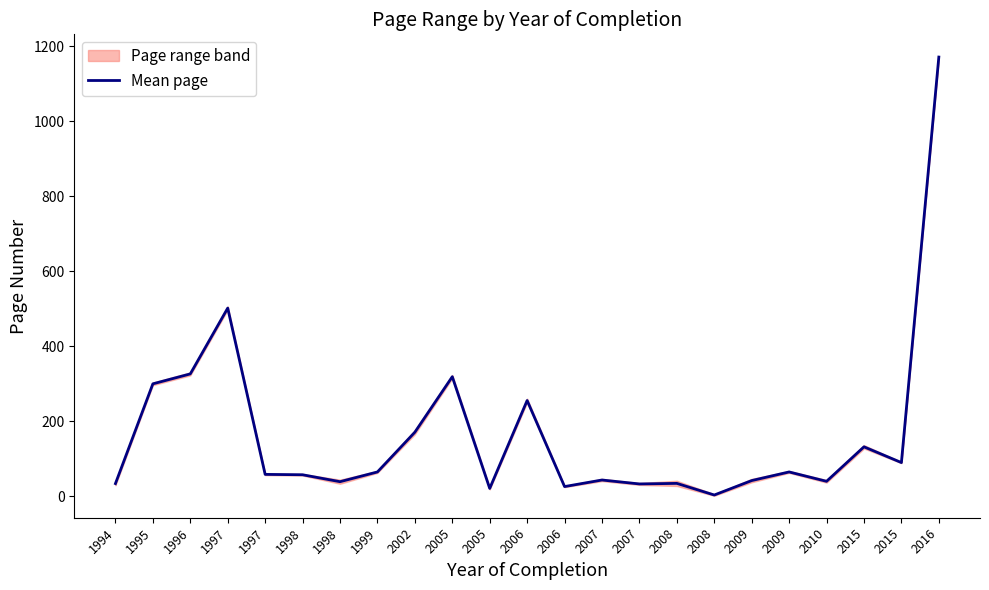

True or false: there are more than 0 points higher than both neighbors.

True